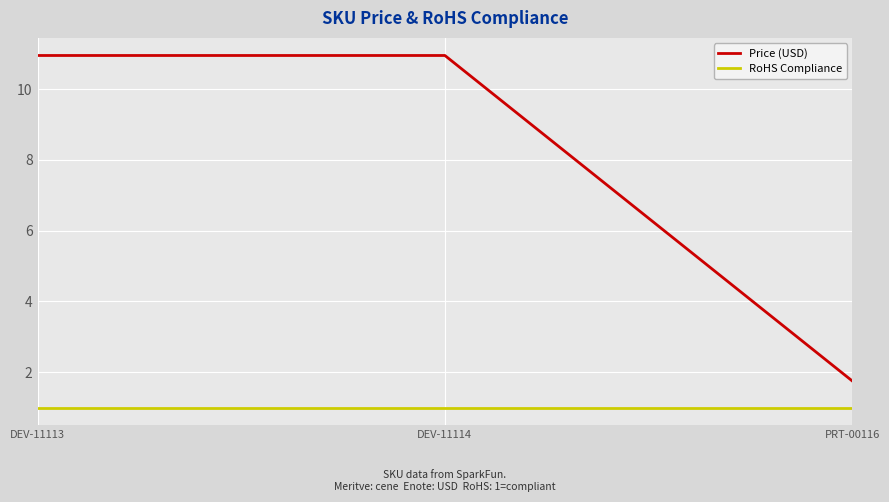

What is the average value of the RoHS Compliance series?

1.0